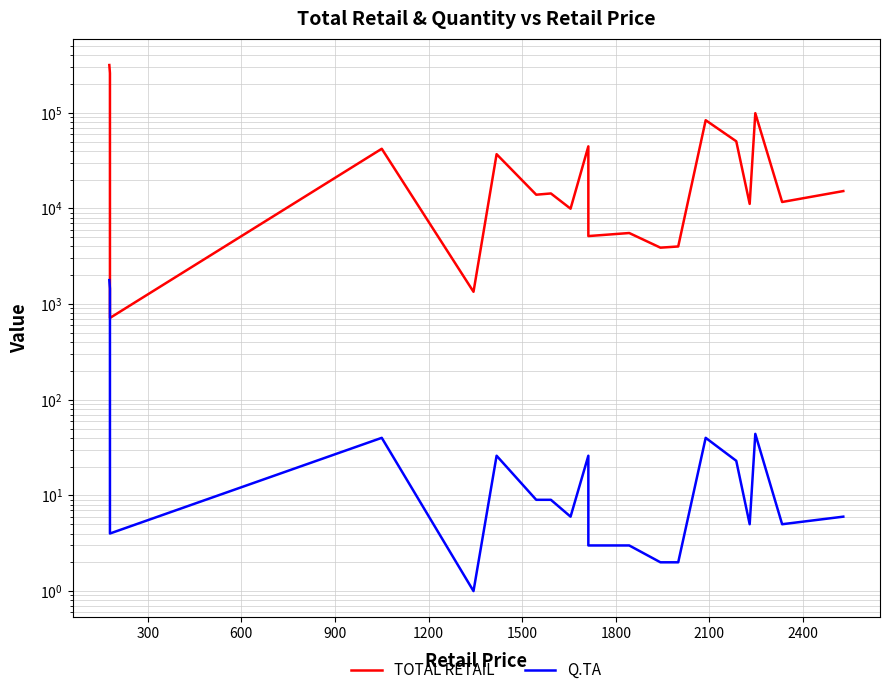

The TOTAL RETAIL series shows 1262 at 11. True or false?

False